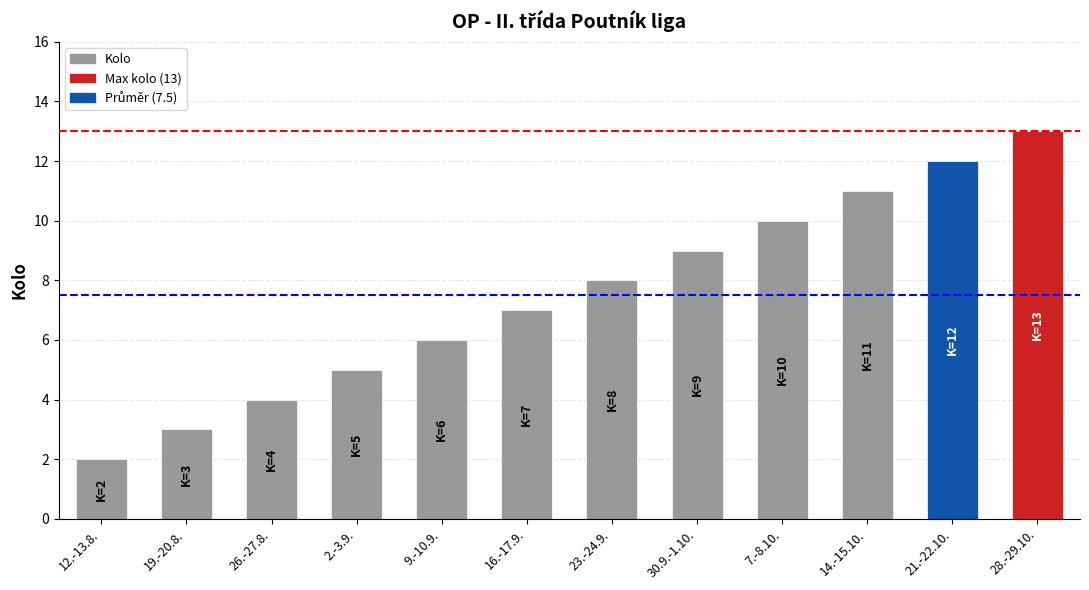

Is it true that the value at 9.-10.9. is 3?

False